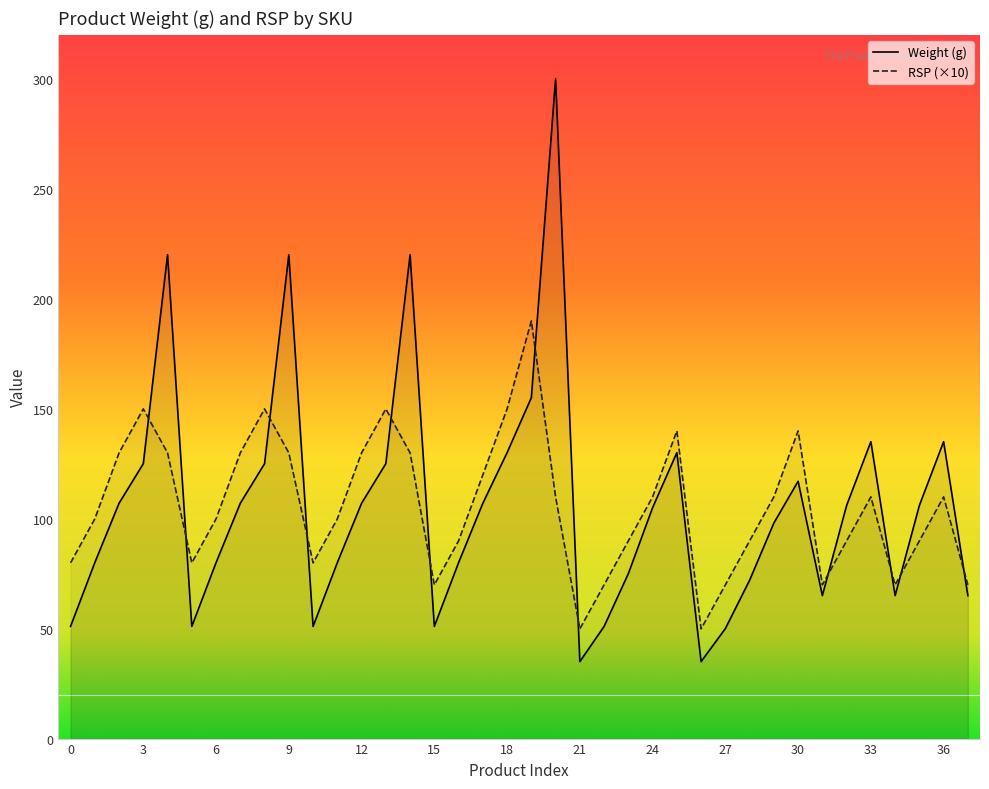

What are all the series names shown in the legend?

Weight (g), RSP (×10)